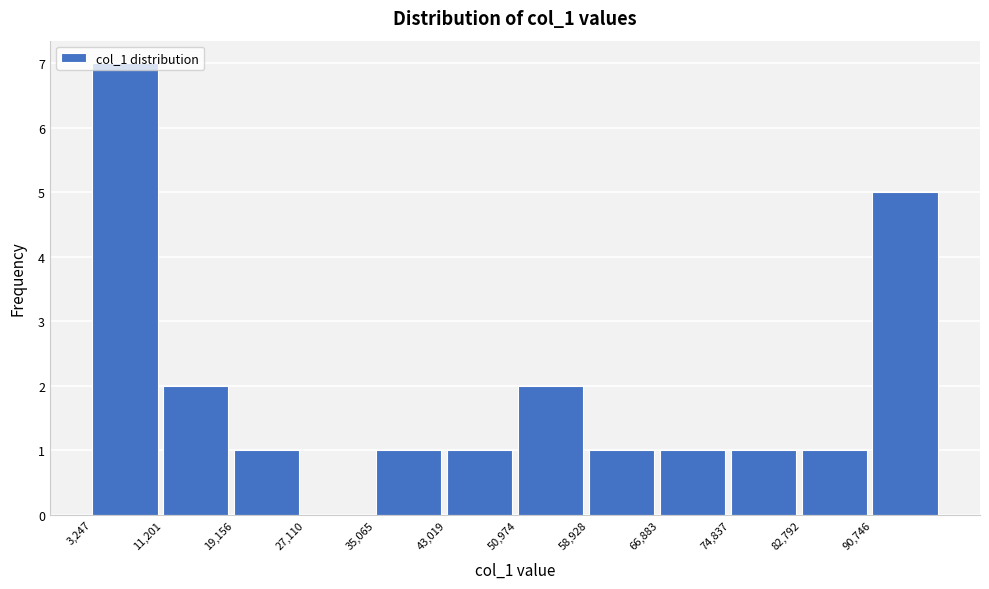

Reading left to right, transcribe this chart: for each bar, give the range it covers on the x-axis and its height. Neither the bar edges nor the heights are printed on the chart, so give them approximately, as read against the axes.

3000 to 11000: 7
11000 to 19000: 2
19000 to 27000: 1
27000 to 35000: 0
35000 to 43000: 1
43000 to 51000: 1
51000 to 59000: 2
59000 to 67000: 1
67000 to 75000: 1
75000 to 83000: 1
83000 to 91000: 1
91000 to 99000: 5